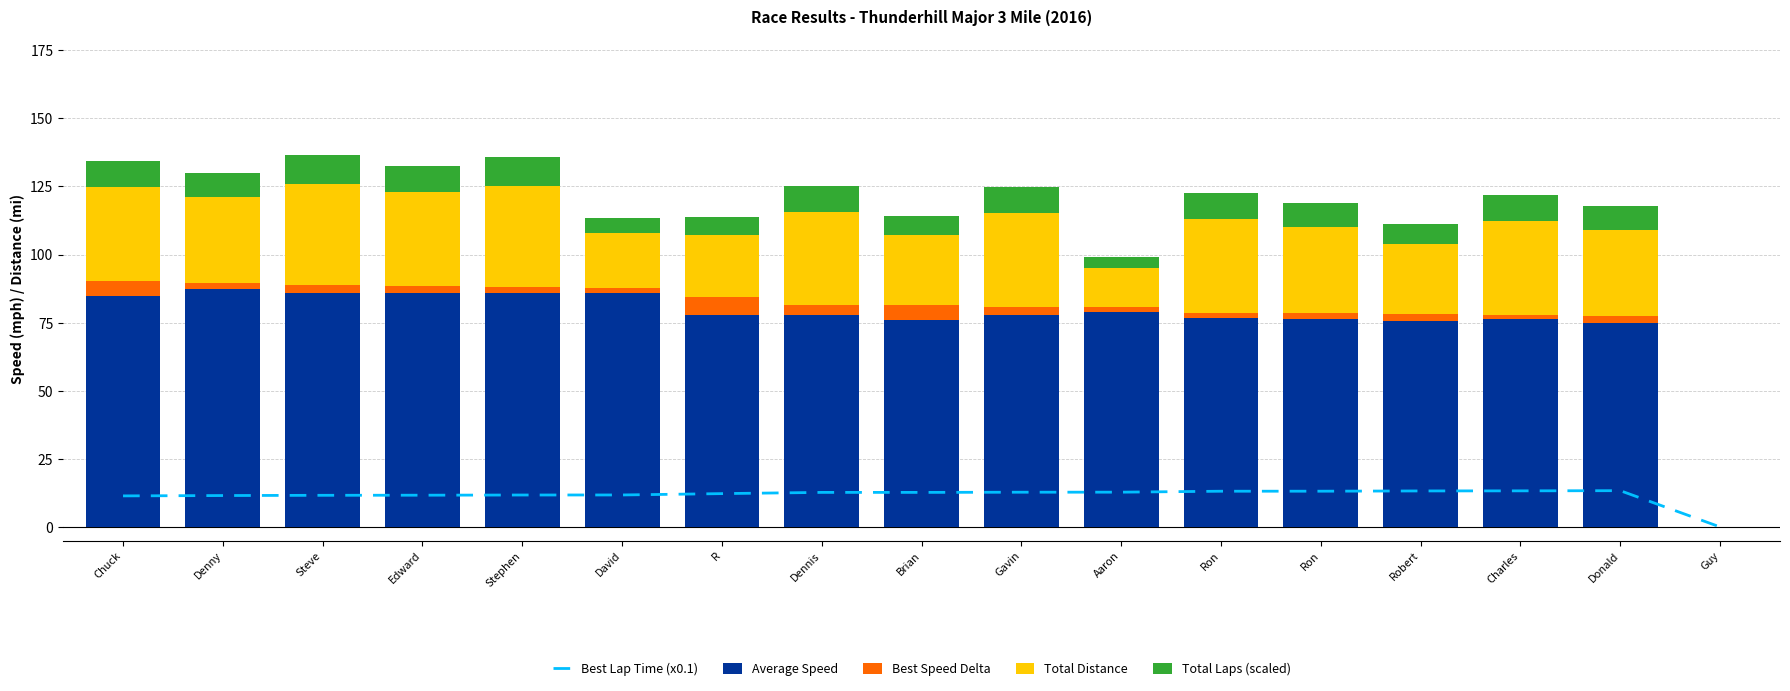

Reading left to right, list all the values displayed in this chart.

Best Lap Time (x0.1): 11.4	11.5	11.6	11.7	11.7	11.7	12.2	12.7	12.7	12.8	12.8	13.1	13.1	13.2	13.3	13.3	0.0
Average Speed: 84.8	87.4	86.1	85.9	86.0	86.1	77.9	77.8	76.0	77.7	79.0	76.7	76.5	75.6	76.4	74.8	0.0
Best Speed Delta: 5.6	2.1	2.7	2.6	1.9	1.8	6.3	3.5	5.3	3.1	1.8	1.9	2.1	2.4	1.5	2.6	0.0
Total Distance: 34.4	31.5	37.3	34.4	37.3	20.1	22.9	34.4	25.8	34.4	14.3	34.4	31.5	25.8	34.4	31.5	0.0
Total Laps (scaled): 9.6	8.8	10.4	9.6	10.4	5.6	6.4	9.6	7.2	9.6	4.0	9.6	8.8	7.2	9.6	8.8	0.0